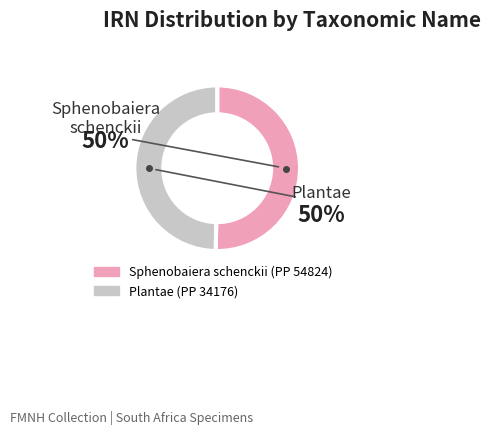

Approximately how many times larger is the value at Sphenobaiera schenckii (PP 54824) compared to Plantae (PP 34176)?

1.0